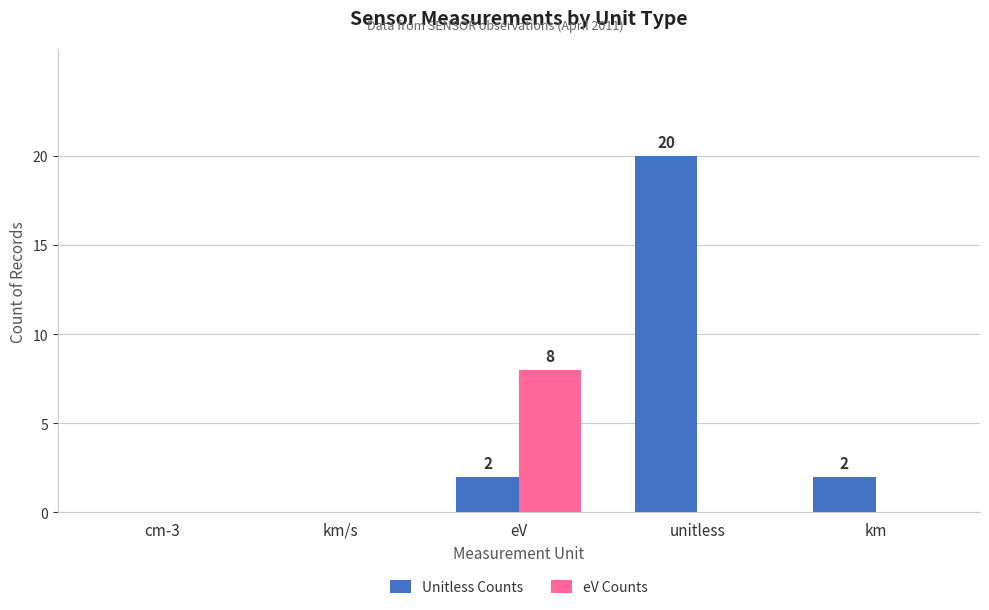

At which category does the chart reach its peak across all series?

unitless